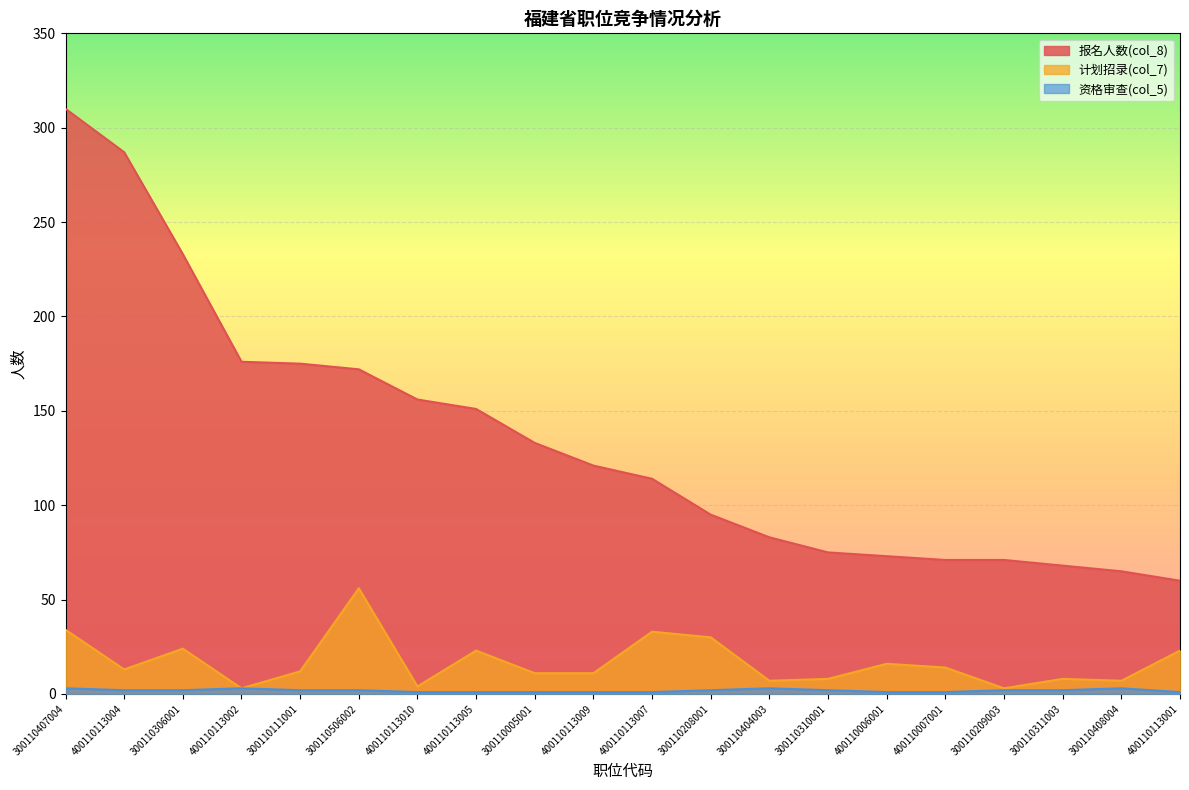

True or false: 资格审查(col_5) and 计划招录(col_7) cross at least once.

False